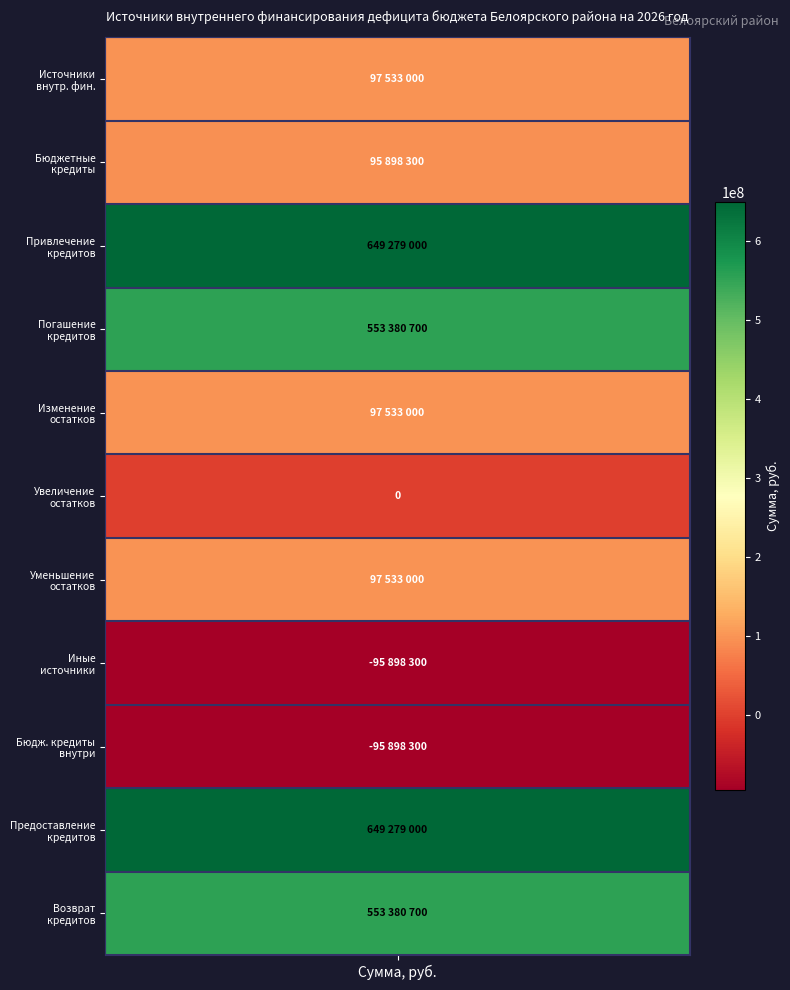

Reading left to right, extract all data points from this chart.

97533000	95898300	649279000	553380700	97533000	0	97533000	-95898300	-95898300	649279000	553380700